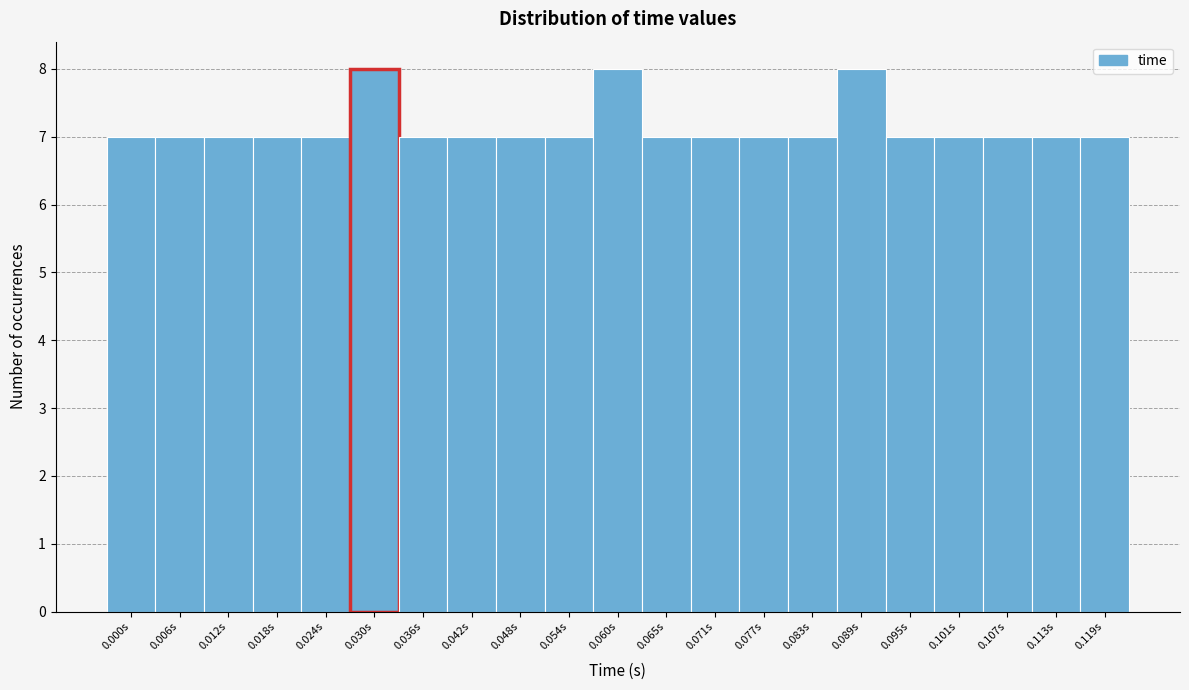

Reading right to left, what are all the values shown in this chart?

0.119s=7	0.113s=7	0.107s=7	0.101s=7	0.095s=7	0.089s=8	0.083s=7	0.077s=7	0.071s=7	0.065s=7	0.060s=8	0.054s=7	0.048s=7	0.042s=7	0.036s=7	0.030s=8	0.024s=7	0.018s=7	0.012s=7	0.006s=7	0.000s=7